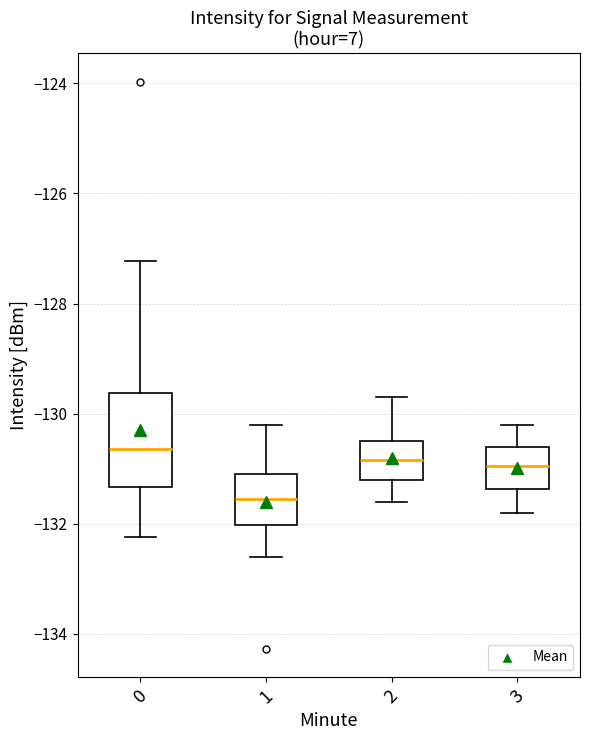

Reading left to right, read every box against the y-axis: the position of its median line, the range the box covers, and the ends of its whiskers. The values are not printed on the chart, so give them approximately, as read against the axis.

0: median -130.6, box -131.4 to -129.6, whiskers -132.2 to -127.2
1: median -131.6, box -132.0 to -131.0, whiskers -132.6 to -130.2
2: median -130.8, box -131.2 to -130.4, whiskers -131.6 to -129.6
3: median -131.0, box -131.4 to -130.6, whiskers -131.8 to -130.2